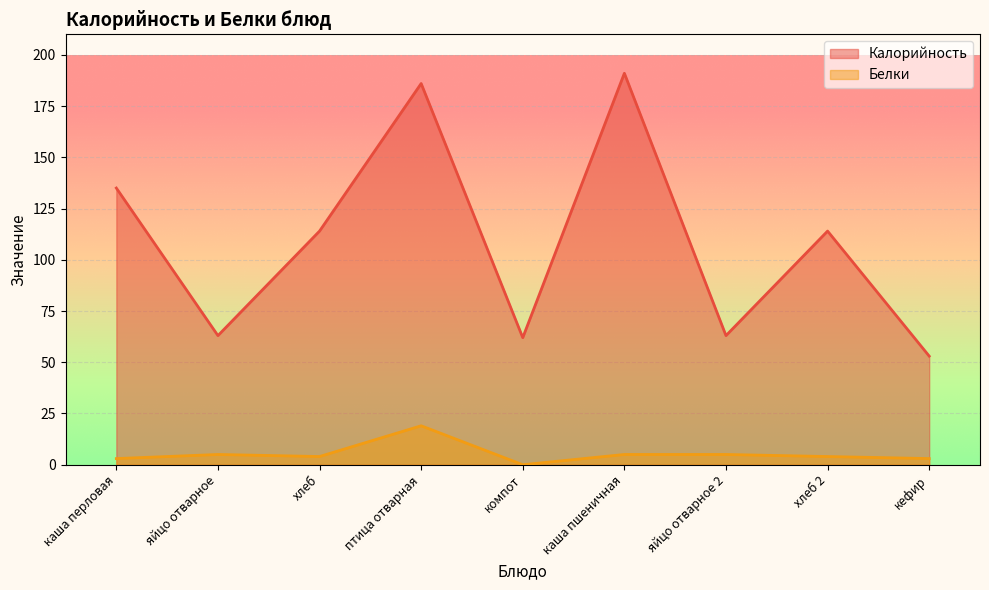

Reading left to right, what are all the values shown in this chart?

Калорийность: каша перловая=135	яйцо отварное=63	хлеб=114	птица отварная=186	компот=62	каша пшеничная=191	яйцо отварное 2=63	хлеб 2=114	кефир=53
Белки: каша перловая=3	яйцо отварное=5	хлеб=4	птица отварная=19	компот=0	каша пшеничная=5	яйцо отварное 2=5	хлеб 2=4	кефир=3